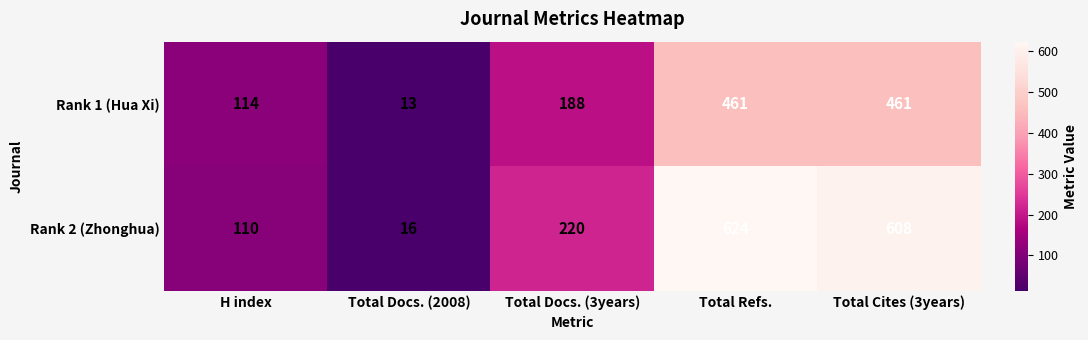

Which label corresponds to the smallest value in the chart?

Total Docs. (2008)